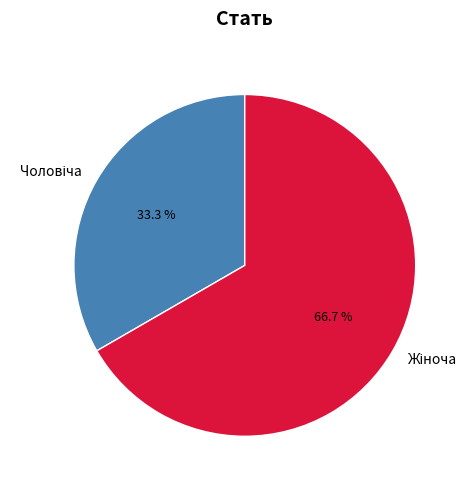

To the nearest percent, what is the average slice percentage?

50%